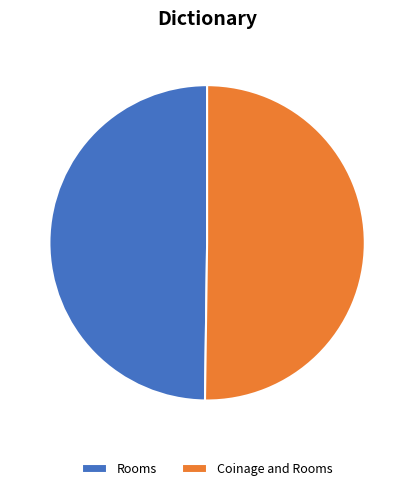

Approximately how many times larger is the value at Rooms compared to Coinage and Rooms?

1.0